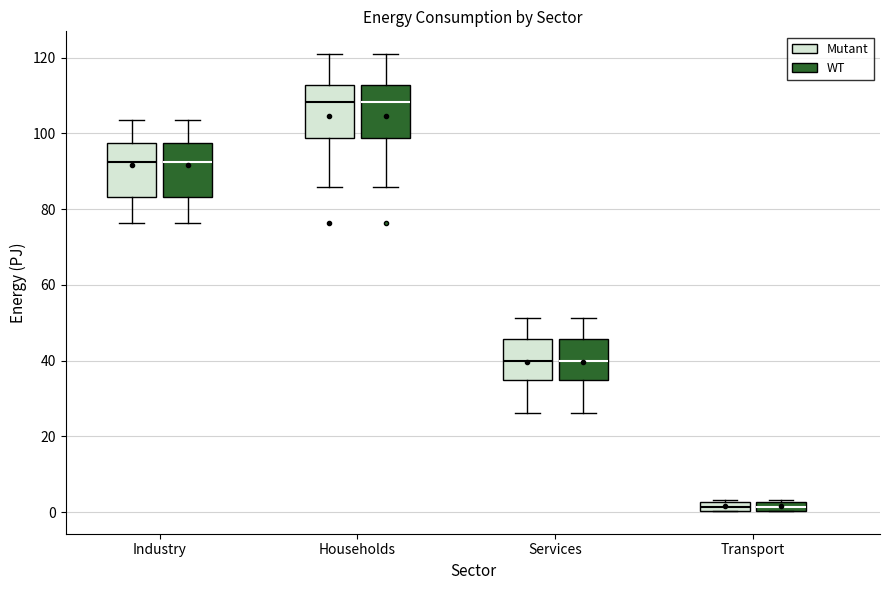

Where does the lower whisker of the box for Households (WT) end on the y-axis? The values are not printed on the chart, so give them approximately, as read against the axis.

86